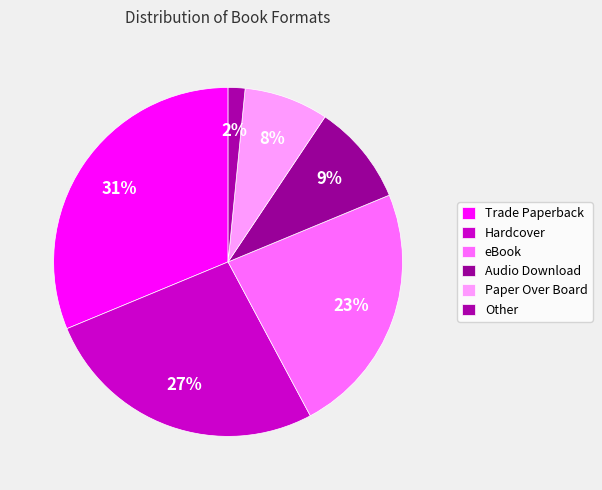

True or false: Hardcover accounts for 27% of the total.

True